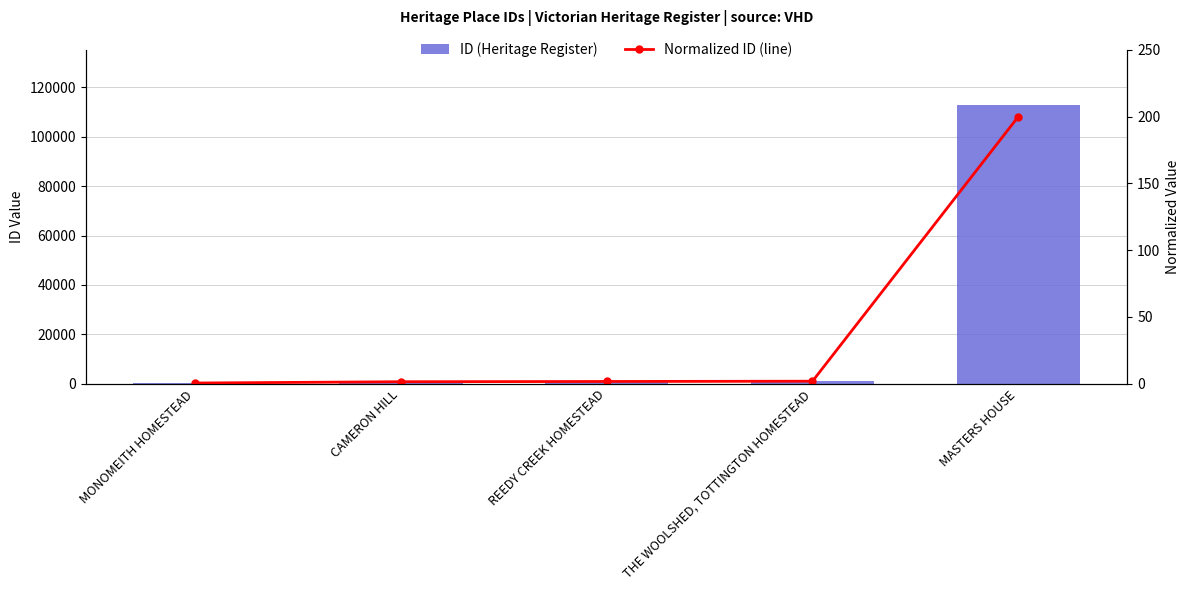

Which series has the largest total across all categories?

ID (Heritage Register)